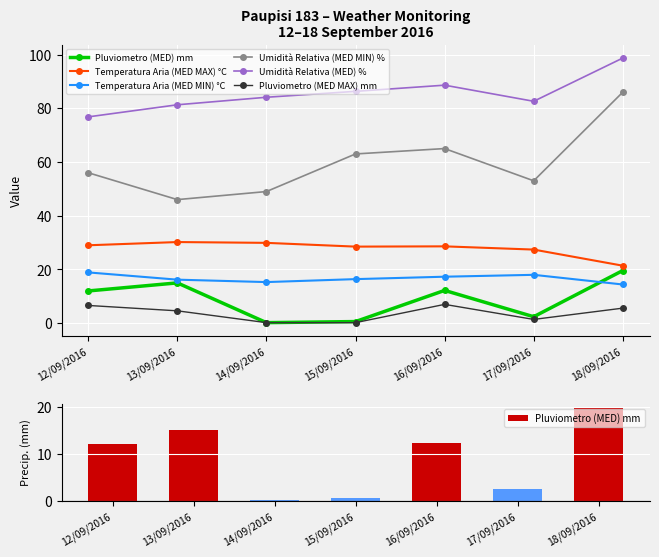

Read the Pluviometro (MED) mm value at 16/09/2016.

12.2